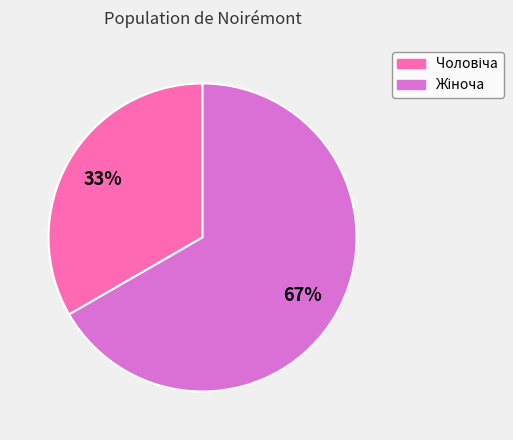

To the nearest percent, what is the average slice percentage?

50%